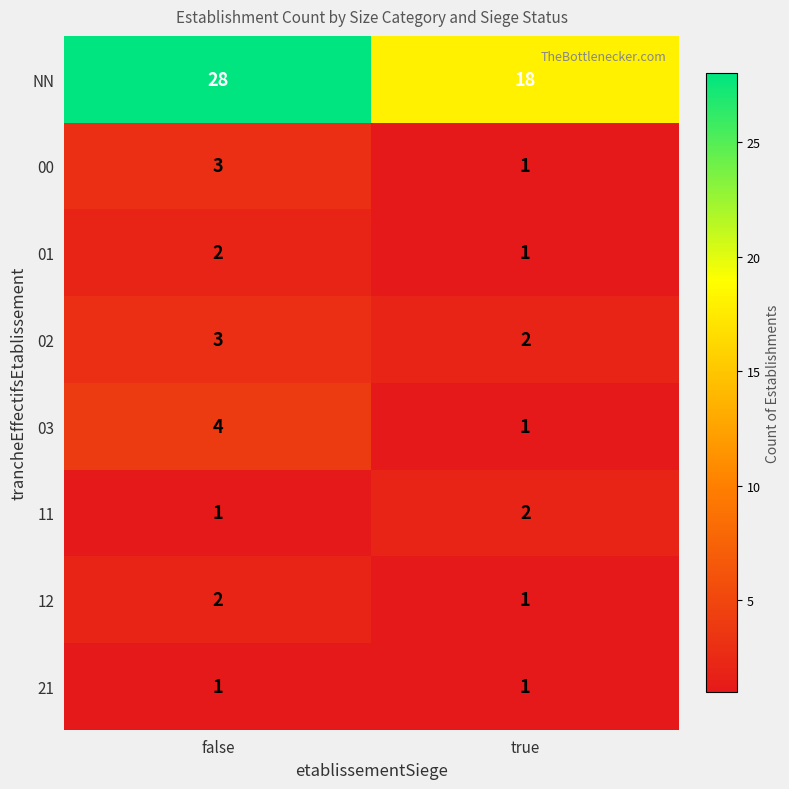

At which category does the chart reach its peak across all series?

false